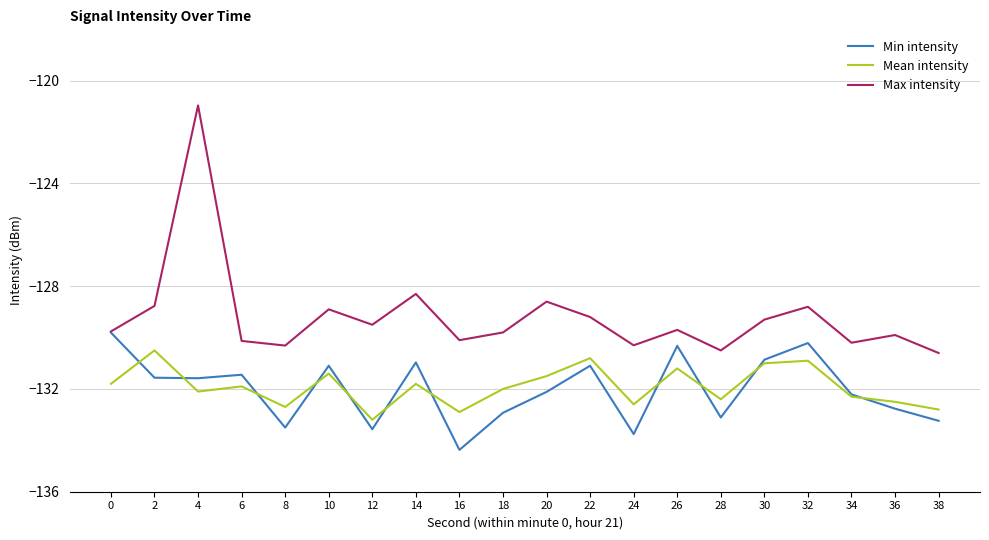

The value of Max intensity at 20 is -128.6. True or false?

True